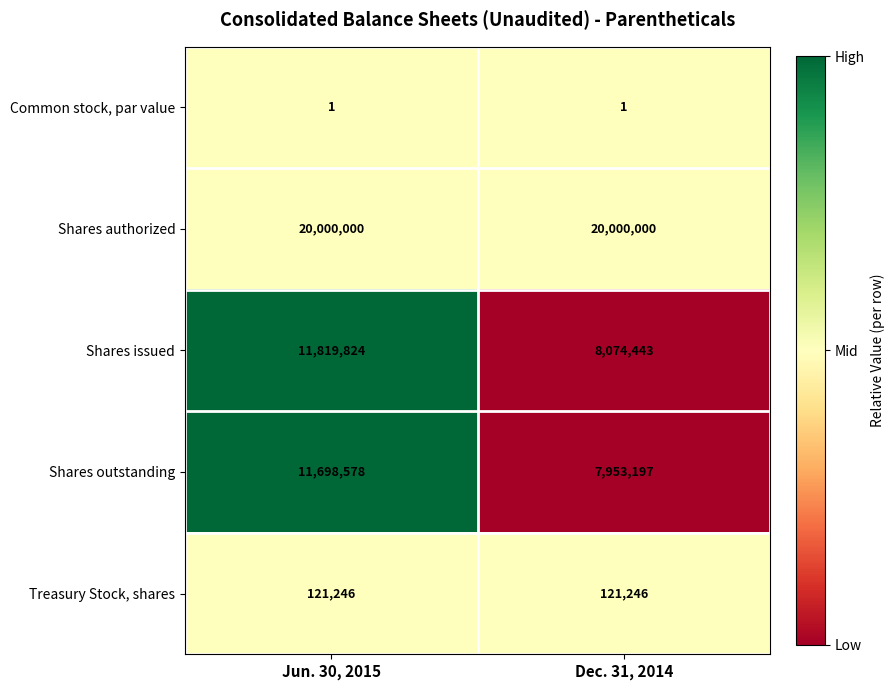

What is the highest value of the Shares outstanding series?

11698578